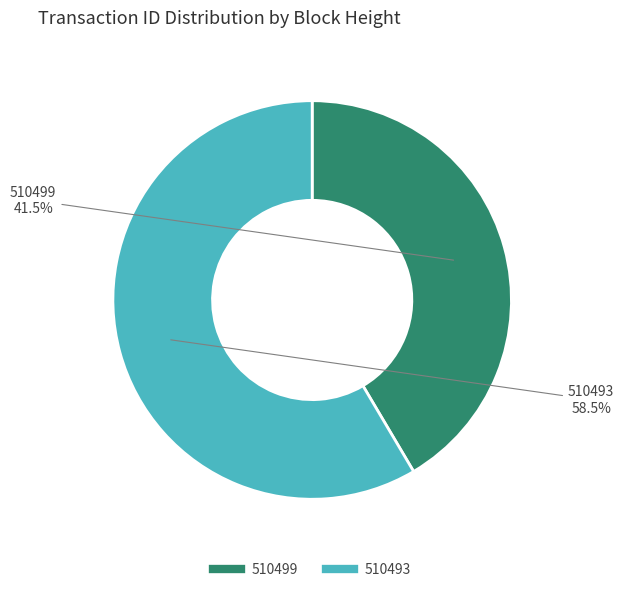

Approximately how many times larger is the value at 510499 compared to 510493?

0.7